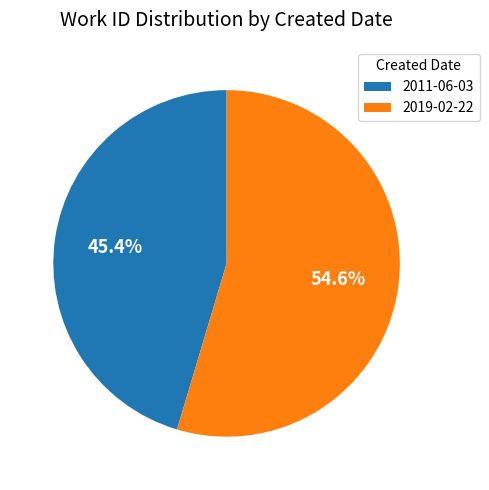

Approximately how many times larger is the value at 2011-06-03 compared to 2019-02-22?

0.8